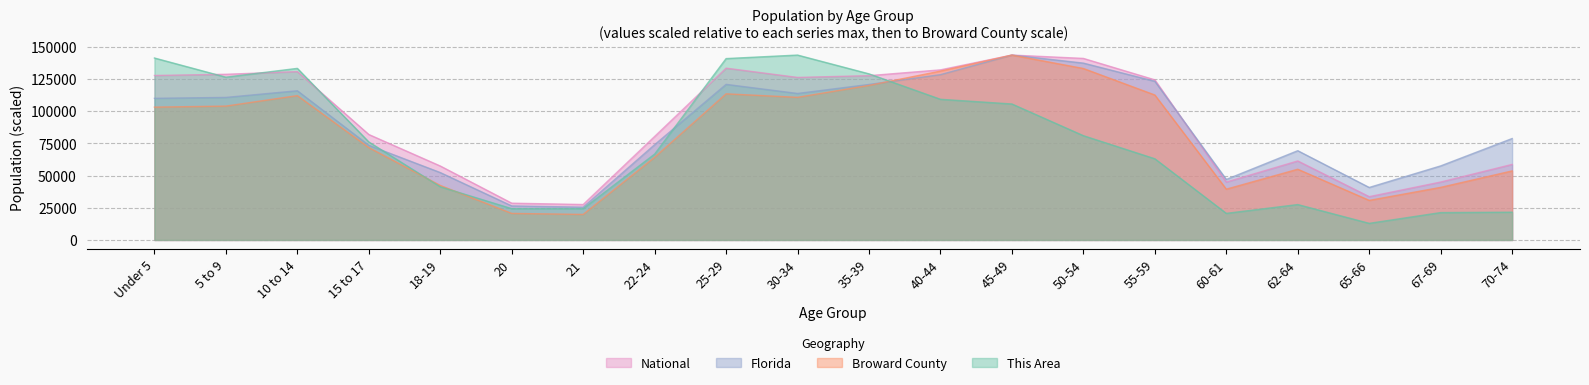

Where is the first local maximum for National?

10 to 14